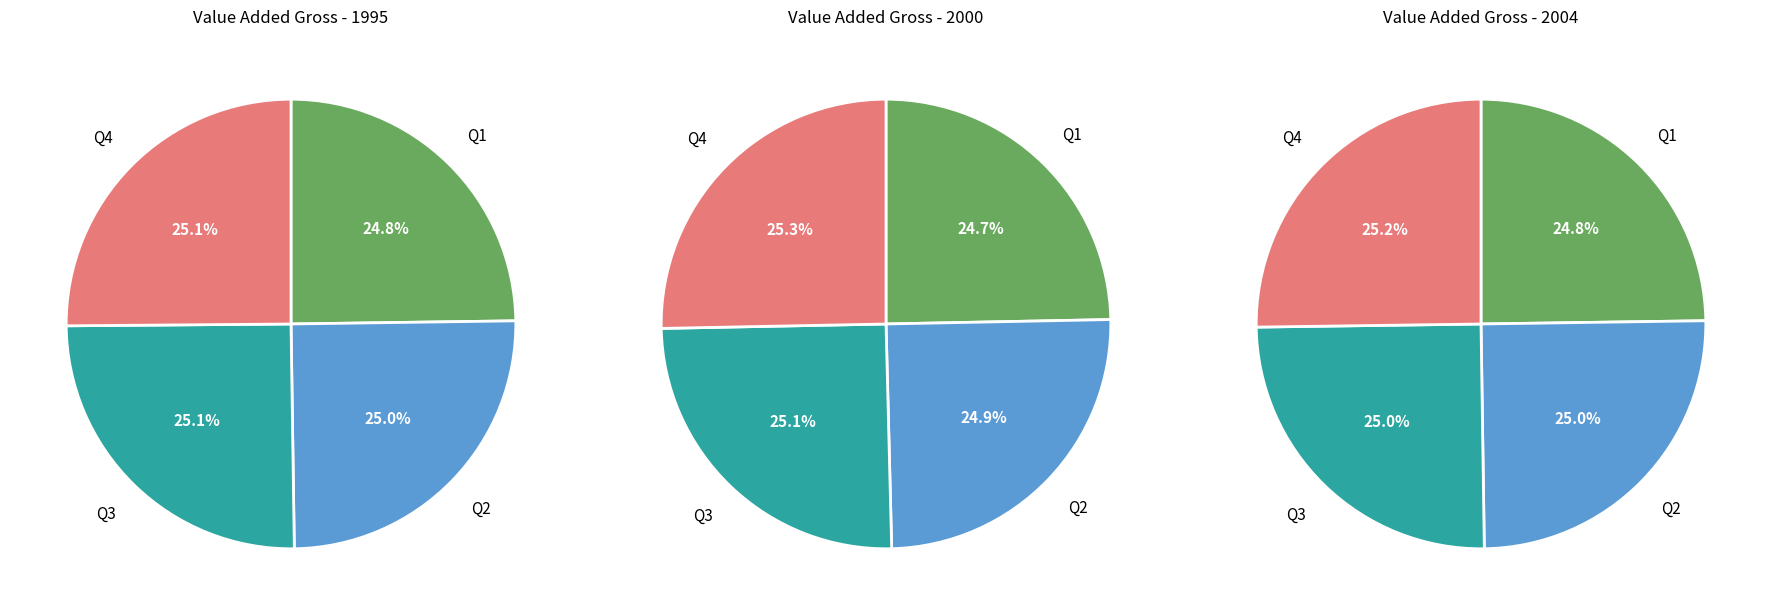

Do Q3 and Q4 together represent more than half of the pie?

Yes